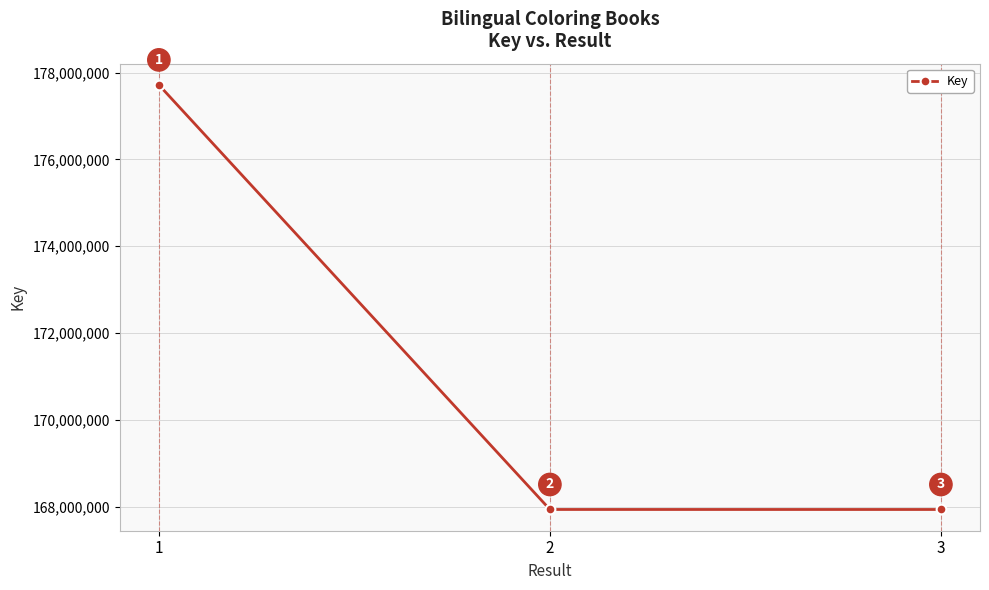

What is the ratio of the value at 1 to the value at 3?

1.1